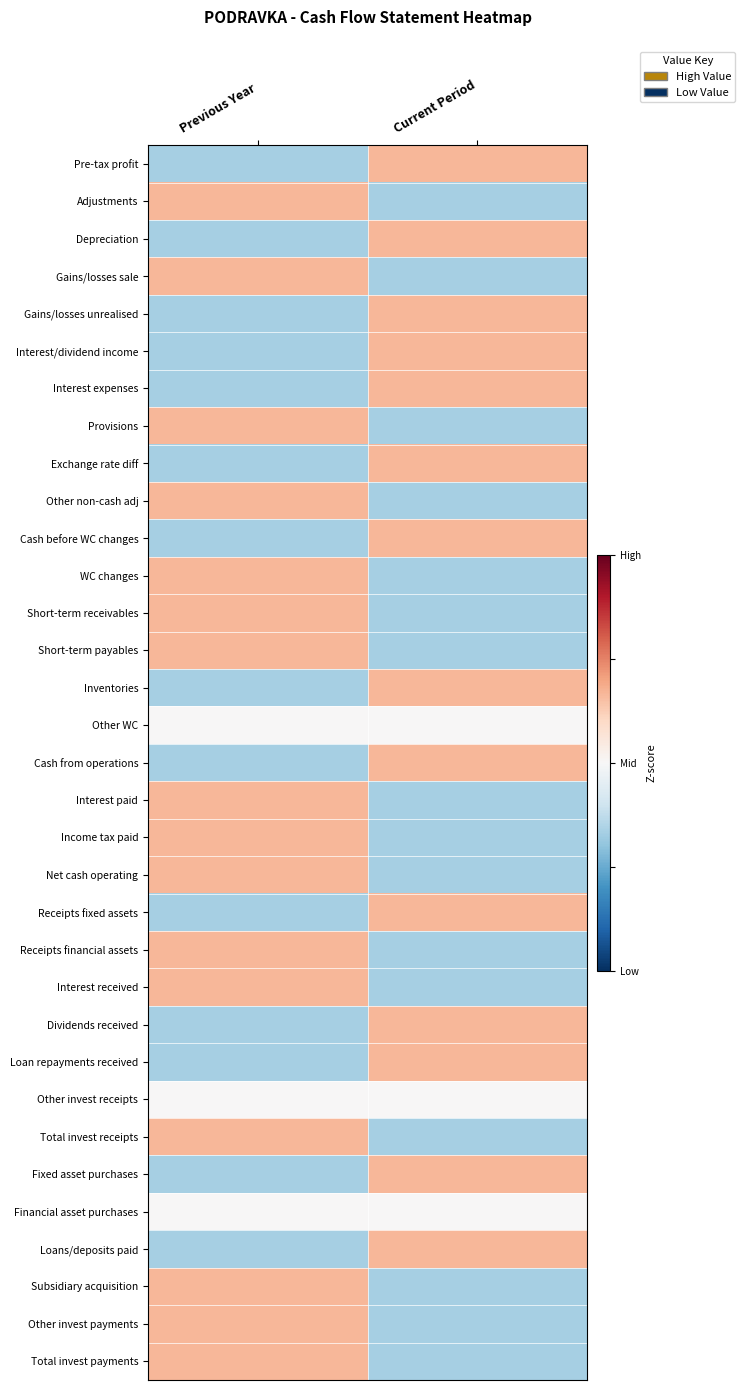

Which has a higher value, Current Period or Previous Year?

Current Period